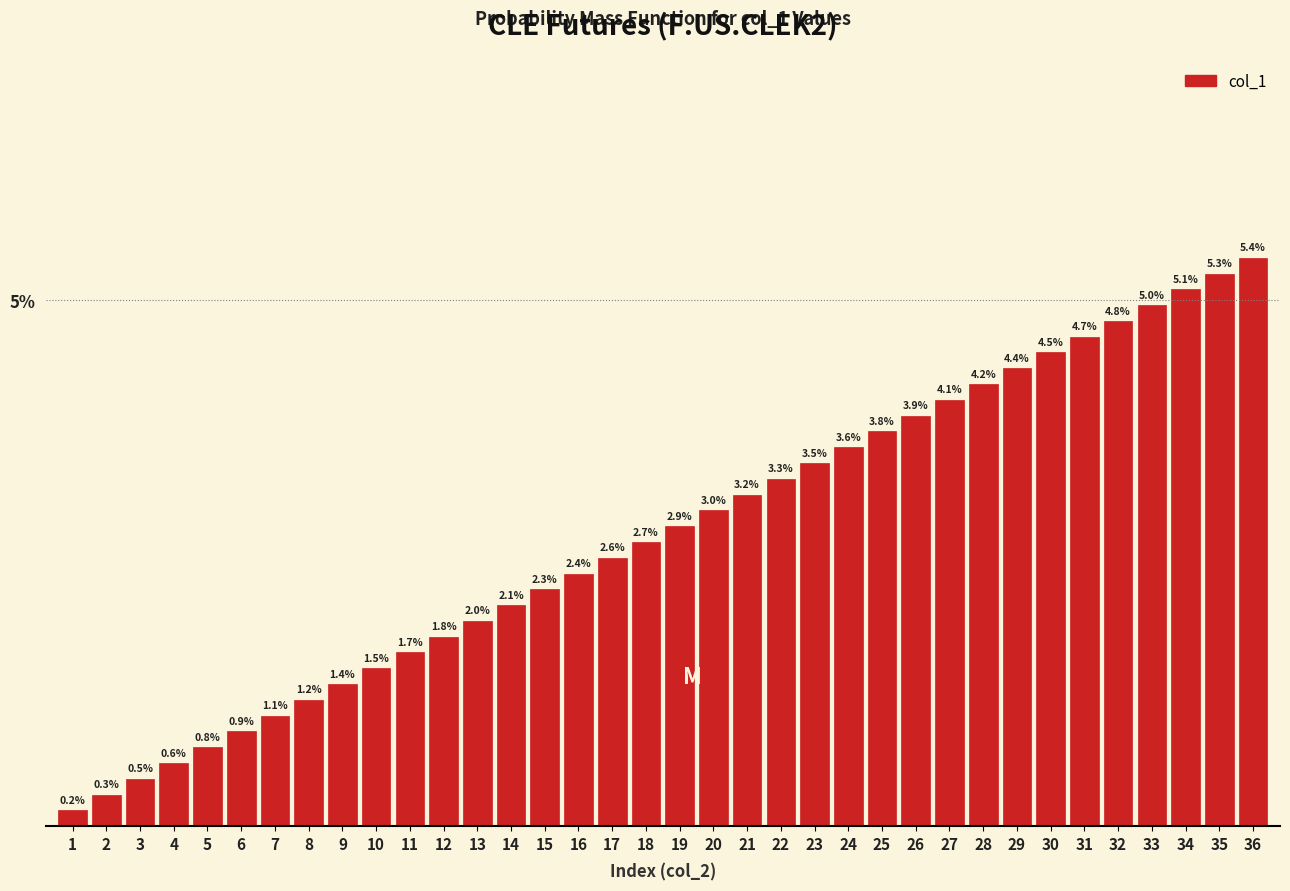

Reading left to right, list all the values displayed in this chart.

0.2	0.3	0.5	0.6	0.8	0.9	1.1	1.2	1.4	1.5	1.7	1.8	2.0	2.1	2.3	2.4	2.6	2.7	2.9	3.0	3.2	3.3	3.5	3.6	3.8	3.9	4.1	4.2	4.4	4.5	4.7	4.8	5.0	5.1	5.3	5.4